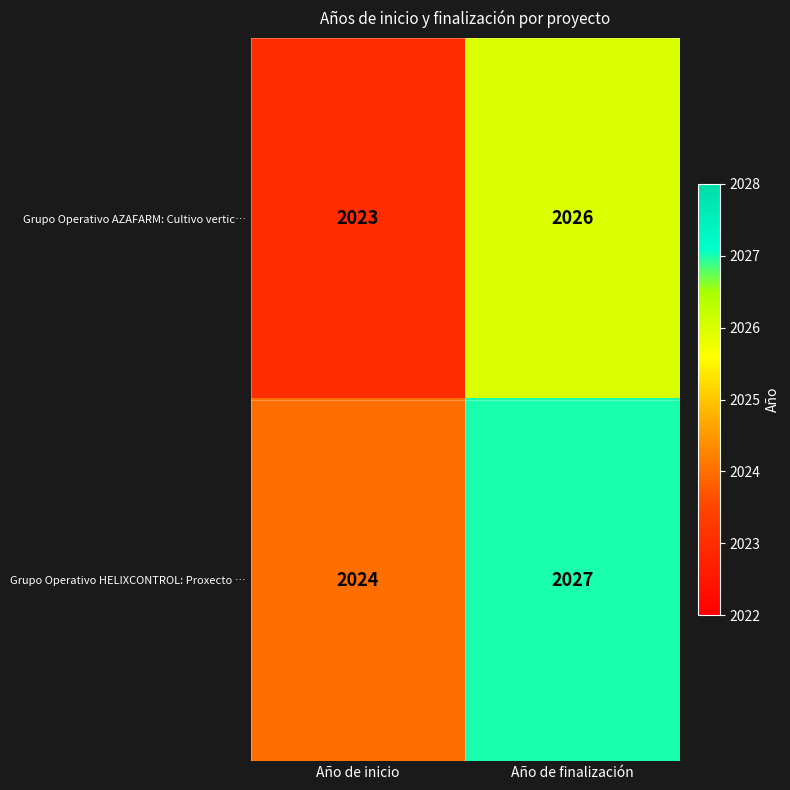

Which category has the highest value in the Grupo Operativo HELIXCONTROL: Proxecto … series?

Año de finalización